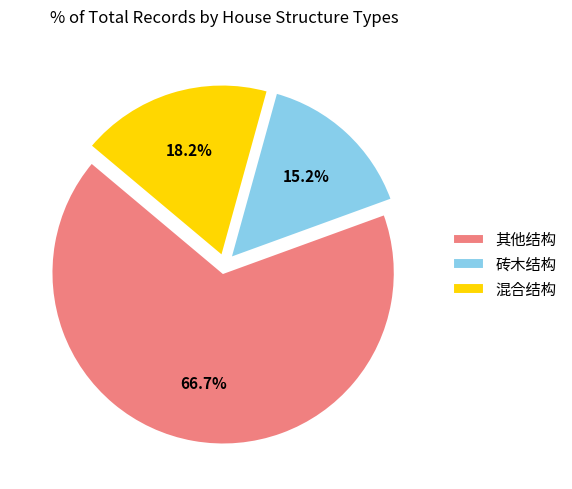

Which slice is the smallest?

砖木结构